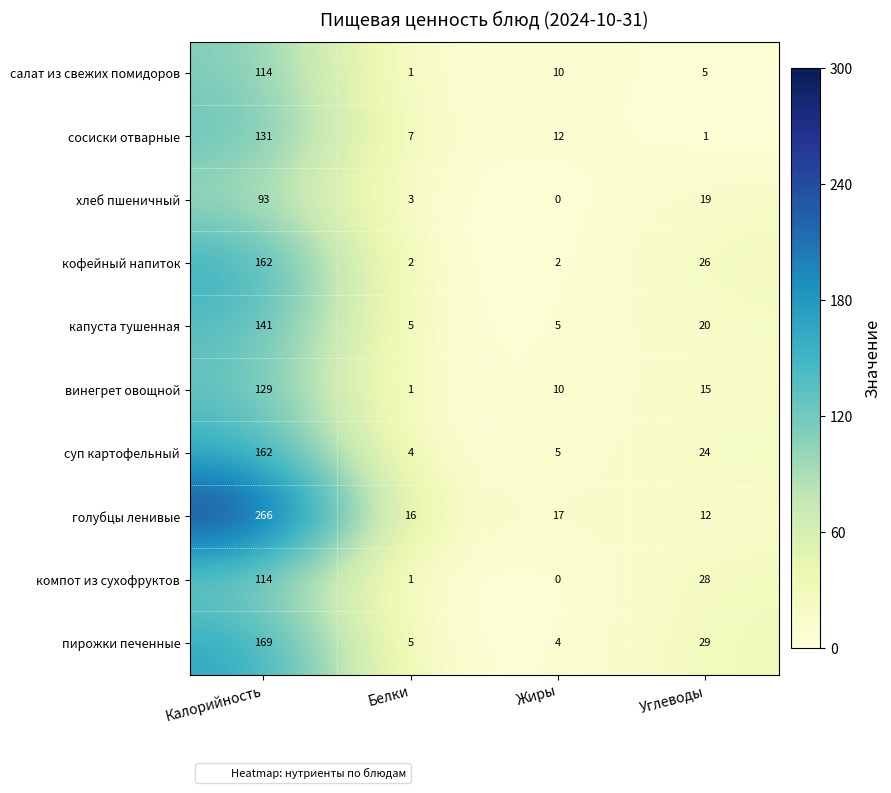

How many distinct data groups are displayed?

10